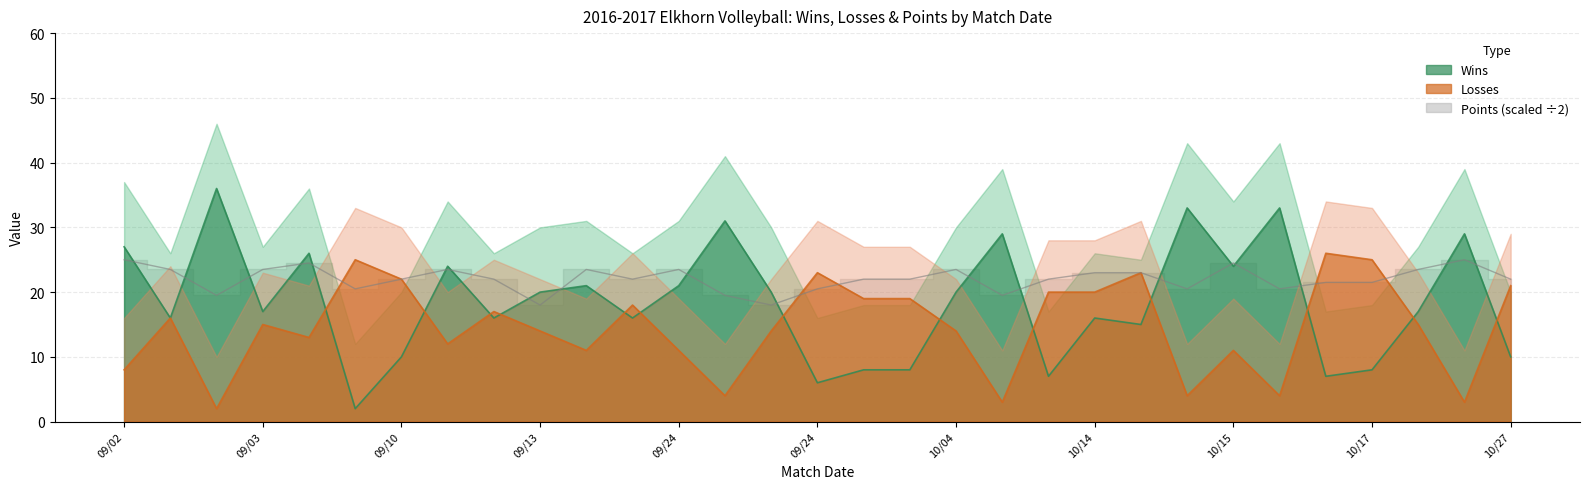

True or false: Wins has a value of 24.0 at 10/15.

True